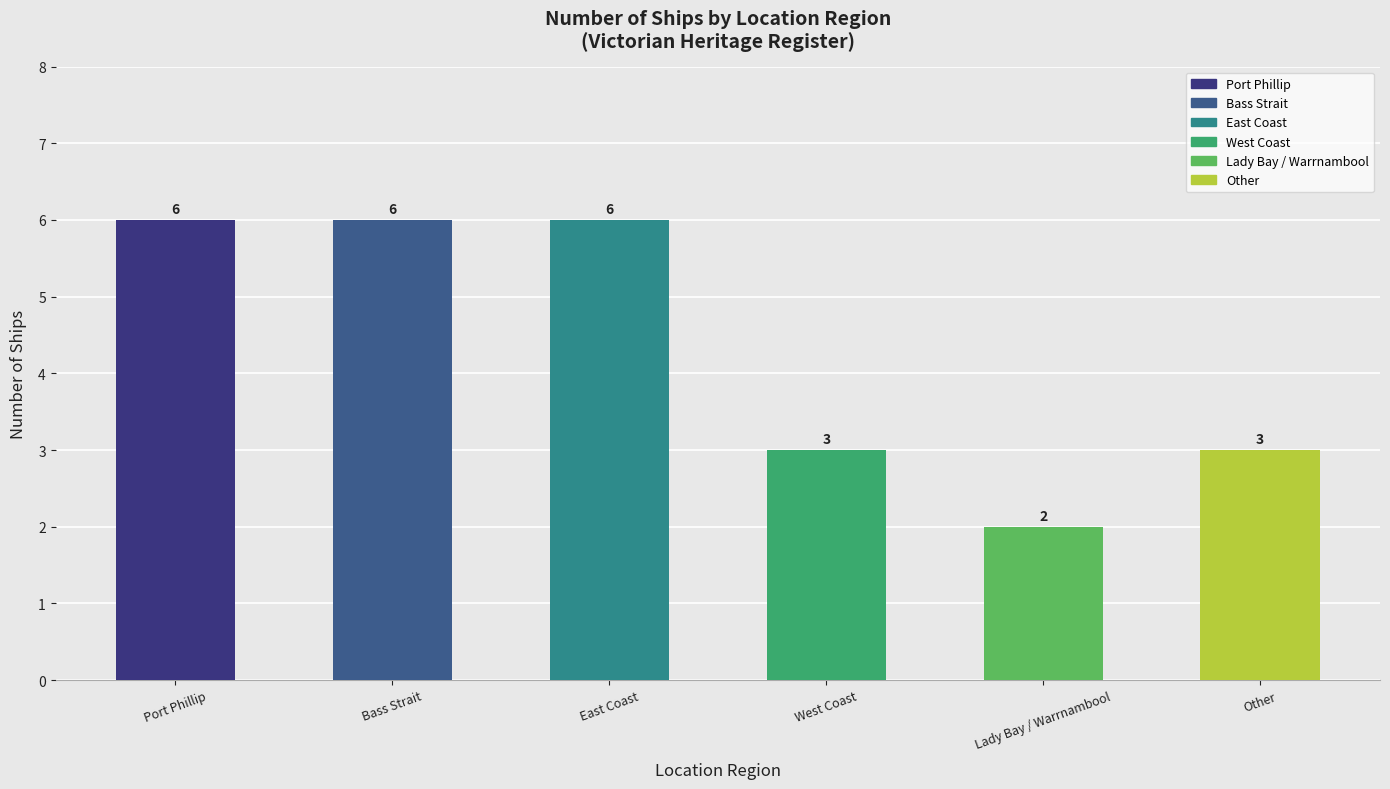

What is the label of the 5th bar from the right?

Bass Strait